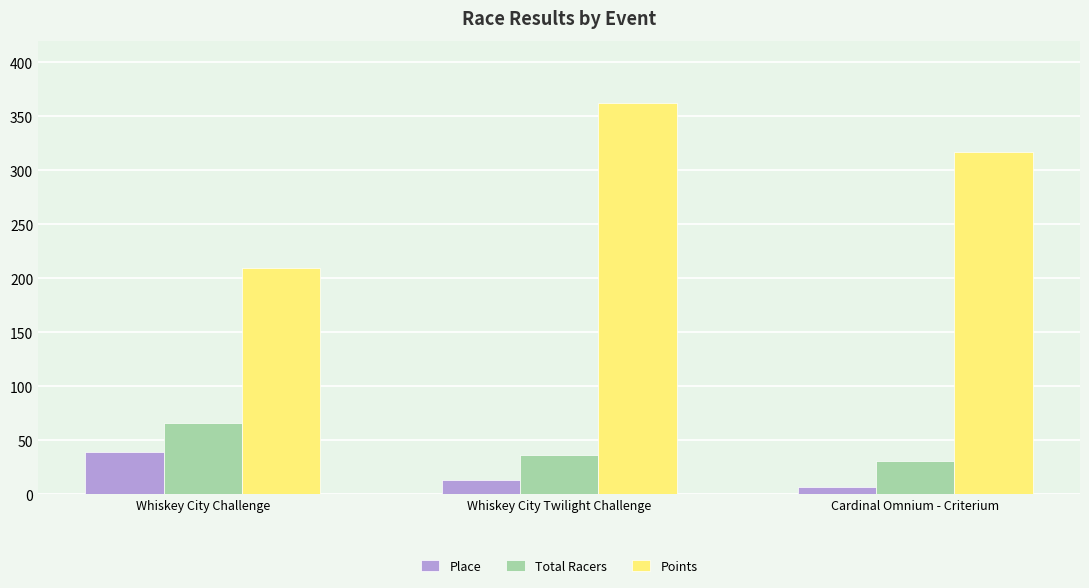

At which label is Total Racers closest to 48?

Whiskey City Twilight Challenge